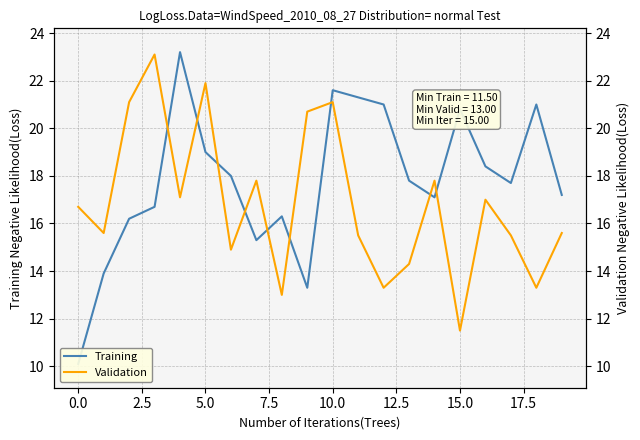

What is the difference between the maximum and minimum values in the Training series?

13.1